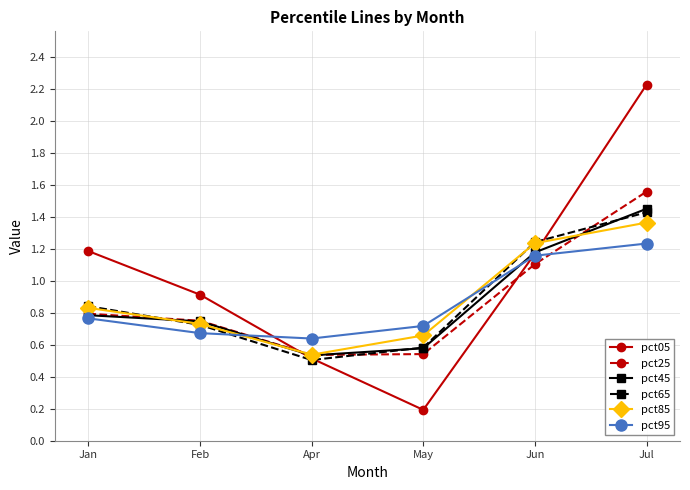

Is the value of pct85 at Jan greater than the value of pct95 at Apr?

Yes